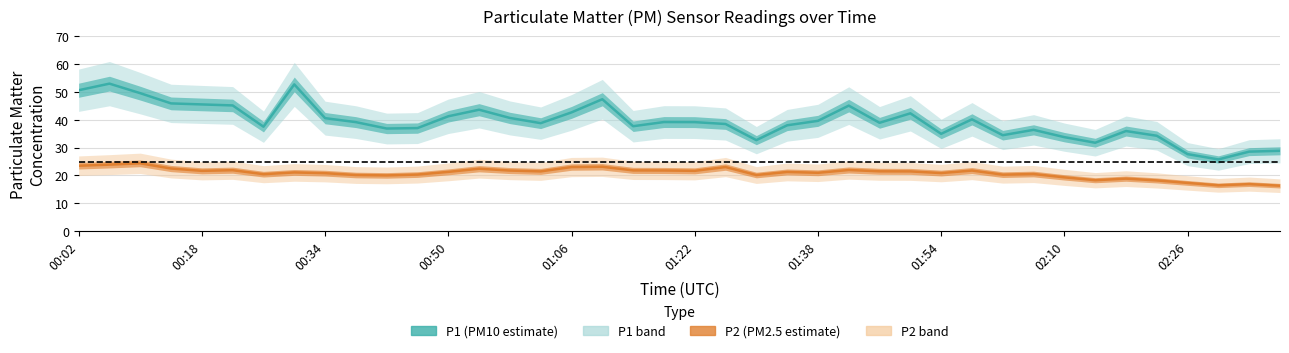

What position from the left is 25?

26